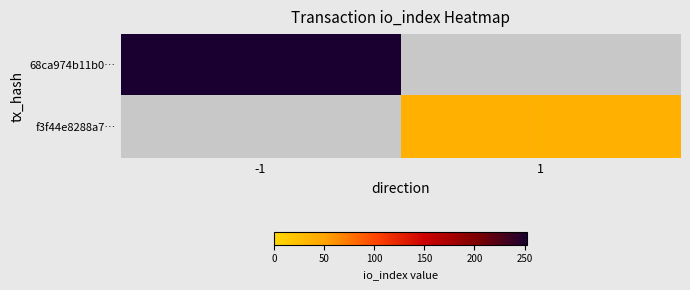

What value does the 68ca974b11b0… series have at -1?

252.0